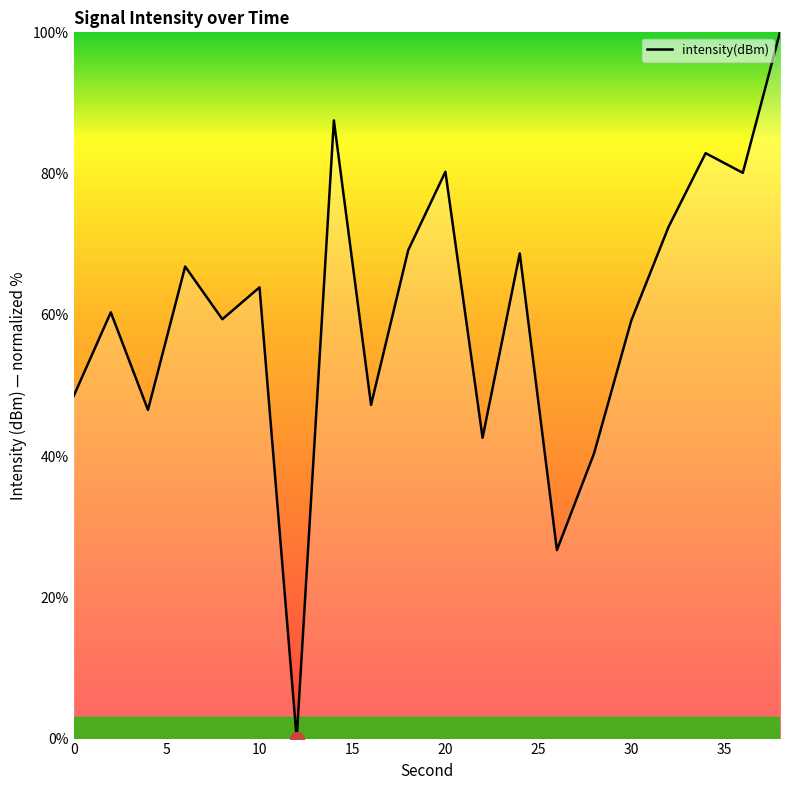

What is the difference between the maximum and minimum values?

100.0